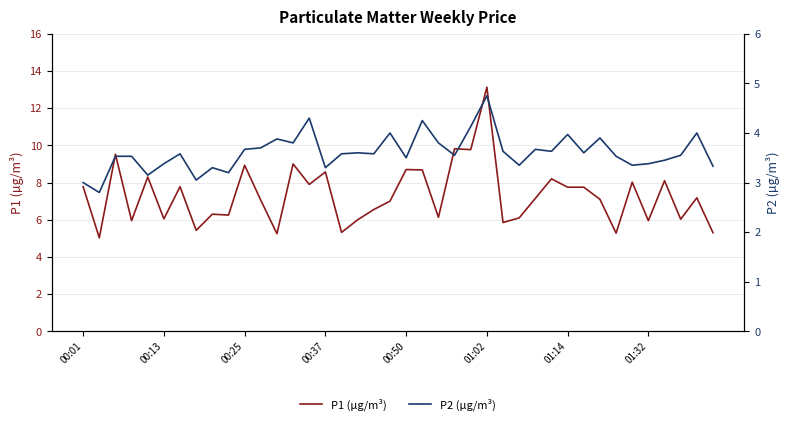

The value of P1 (µg/m³) at 01:14 is 7.8. True or false?

True